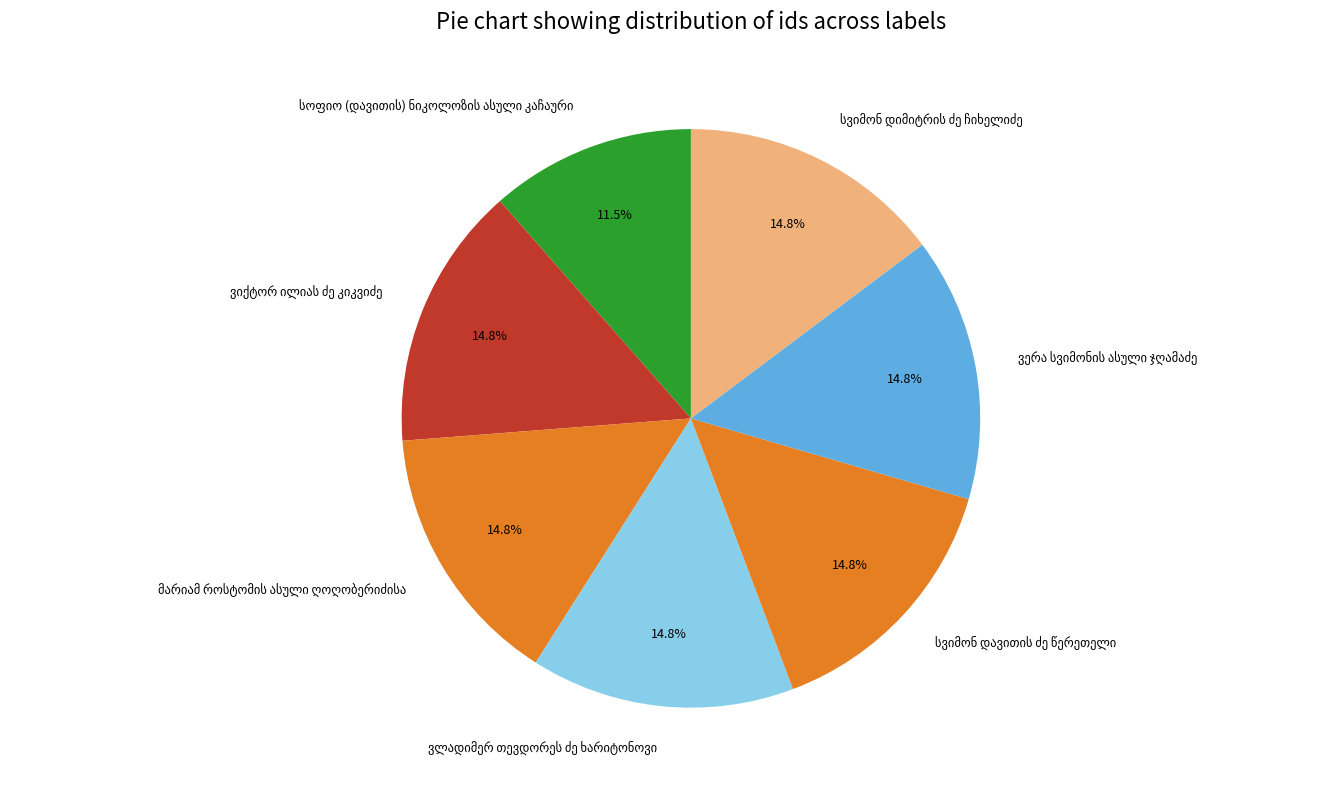

Is there a majority slice in this chart?

No